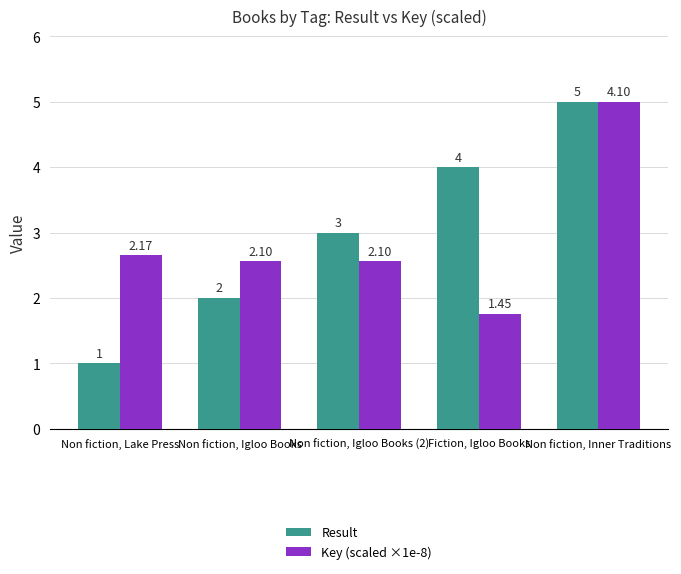

Which series changed the most between Non fiction, Igloo Books and Fiction, Igloo Books?

Result